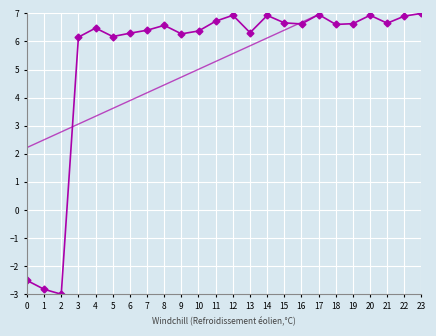

Is the value of trend at 23 greater than the value of col_1 at 4?

Yes